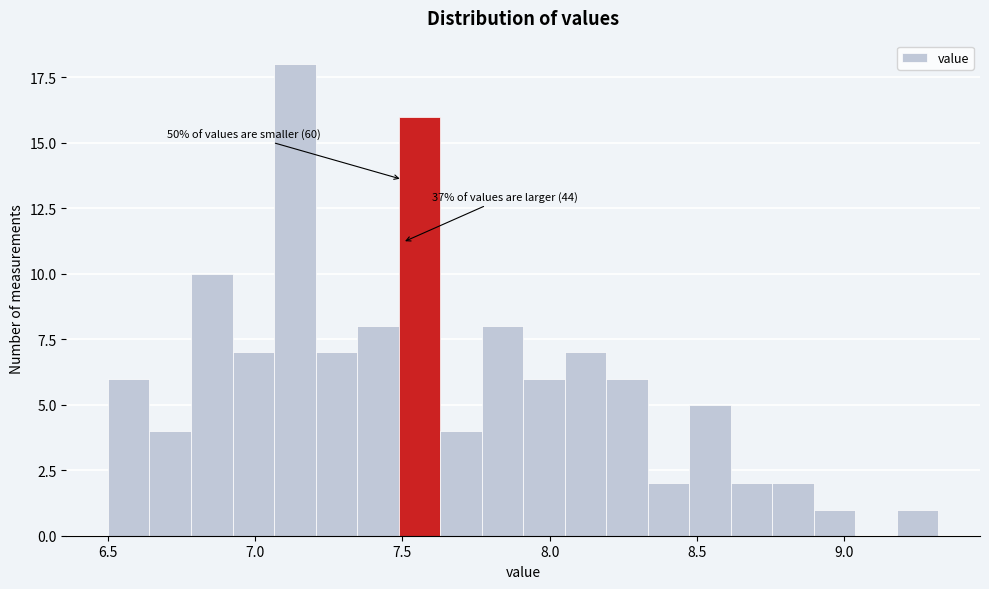

Around what value on the x-axis is the tallest bar? Give the approximate position of its centre, as read against the axis.

7.15